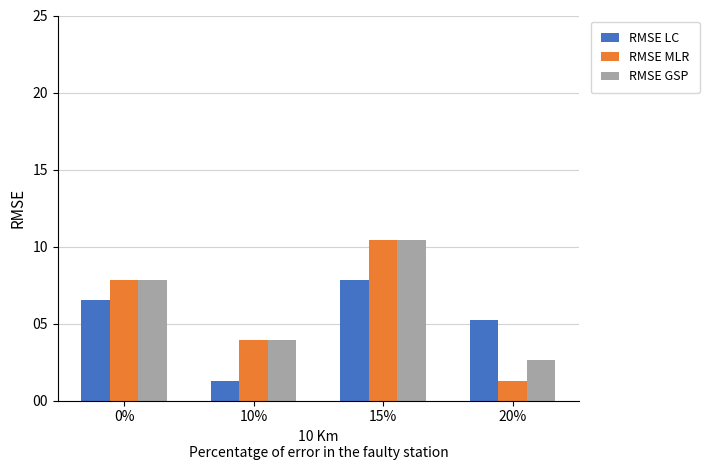

How many bars are there in each group?

3